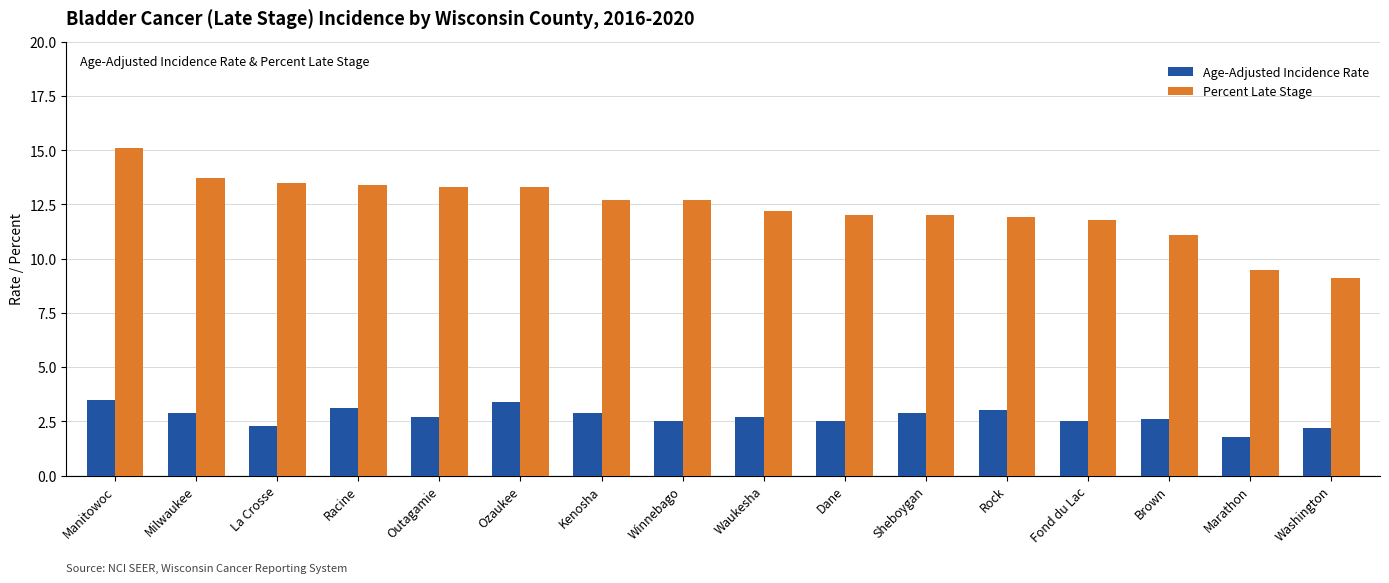

At how many categories does at least one series exceed 7?

16